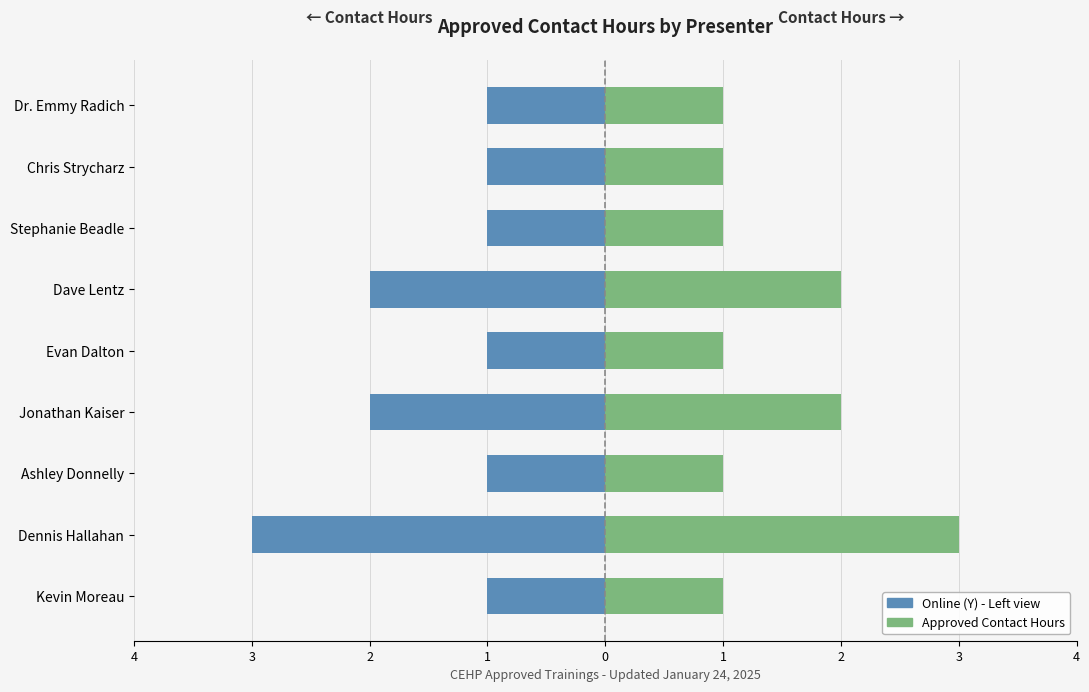

Which series has the largest total across all categories?

Approved Contact Hours